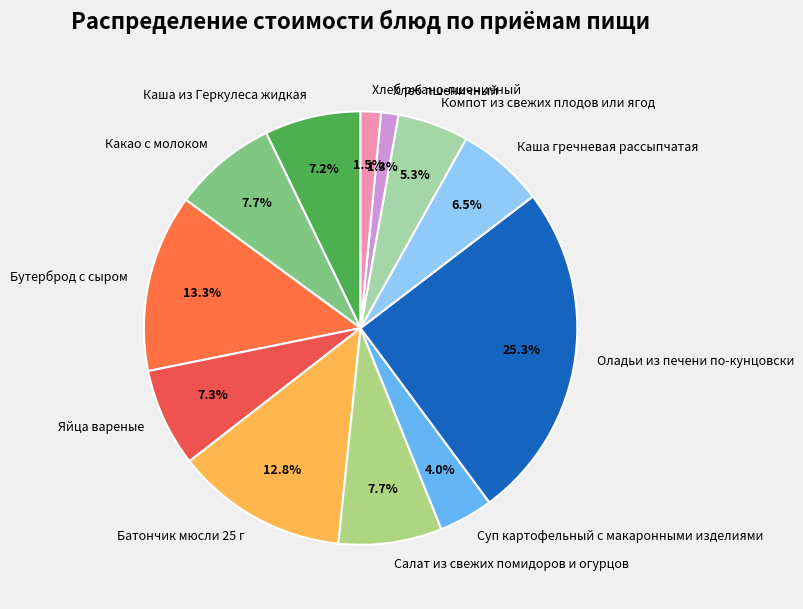

To the nearest percent, what is the difference between the Каша из Геркулеса жидкая and Суп картофельный с макаронными изделиями slice percentages?

3%